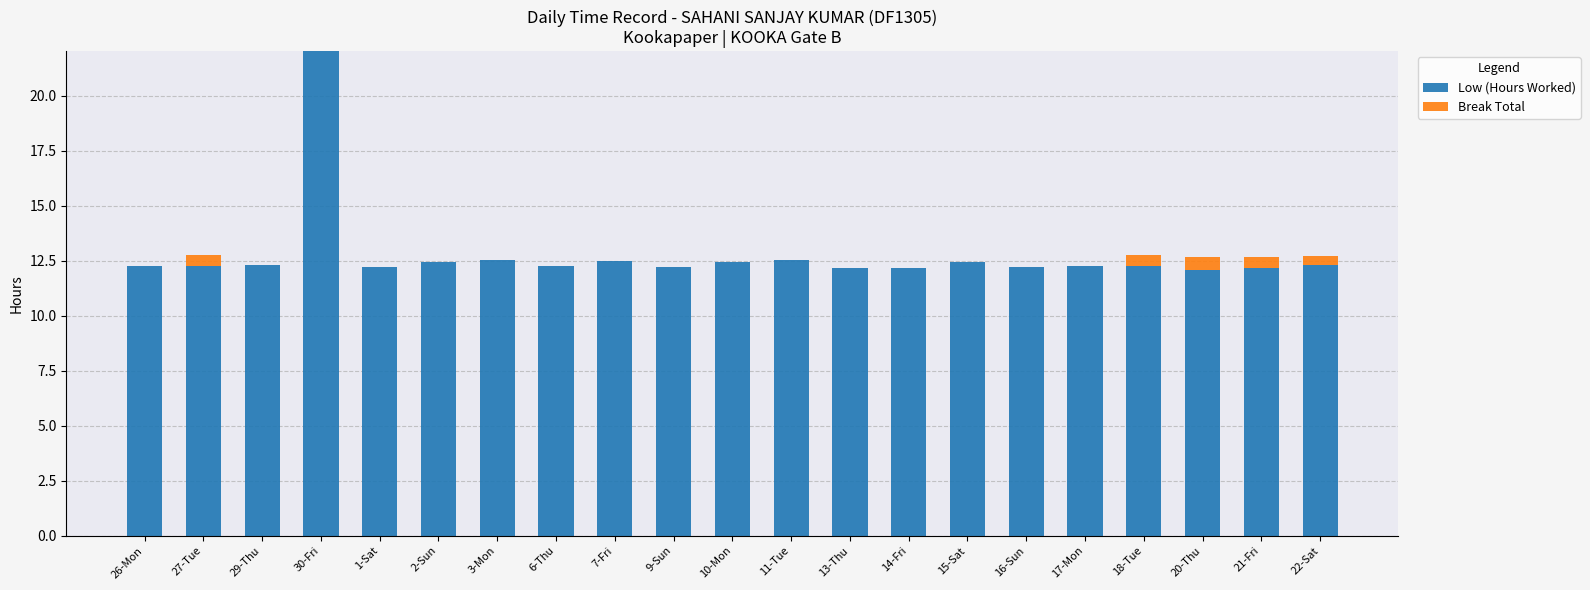

What value does the Low (Hours Worked) series have at 29-Thu?

12.3